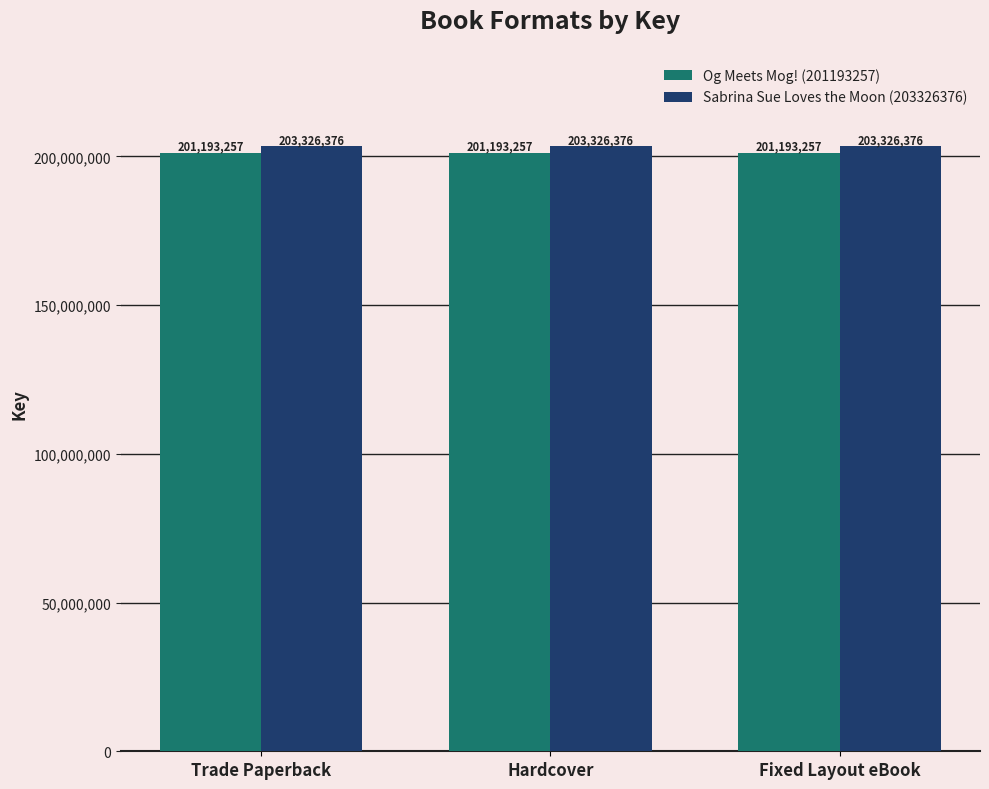

Is it true that Sabrina Sue Loves the Moon (203326376) equals 132938979 at Trade Paperback?

False